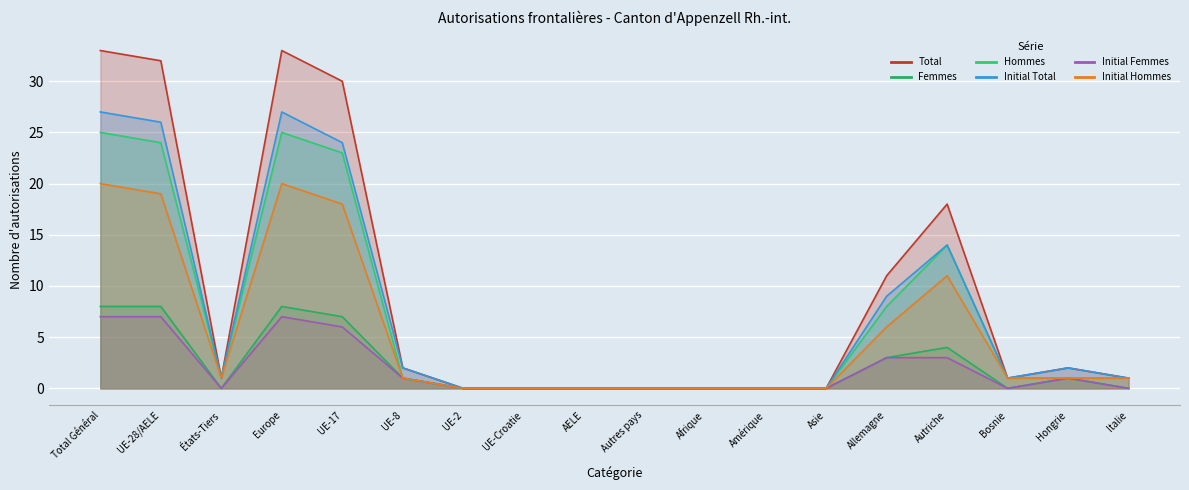

How many values in the Initial Total series are below 1?

7